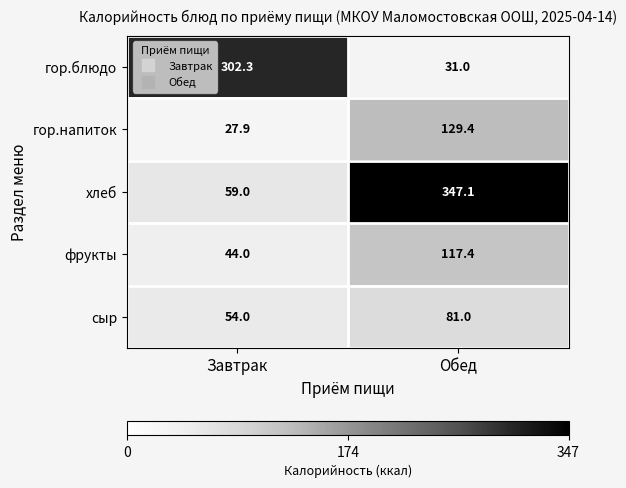

Is it true that гор.напиток equals 129.4 at Обед?

True